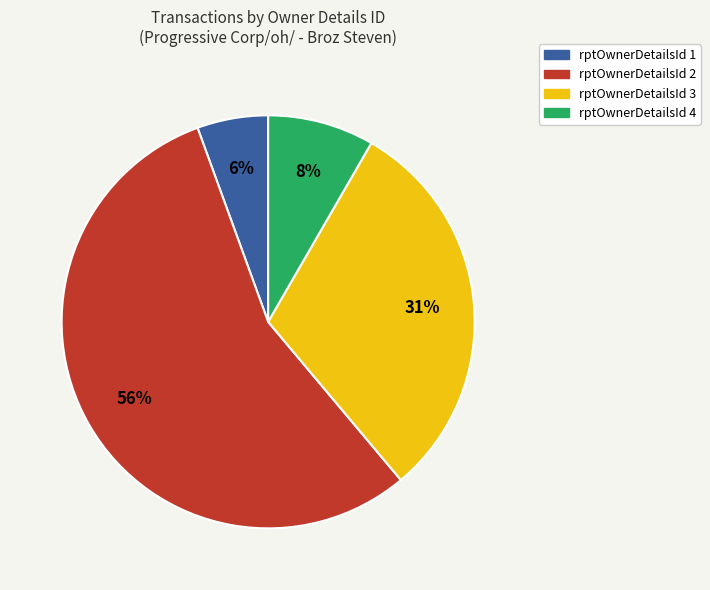

What is the smallest slice in the pie chart?

rptOwnerDetailsId 1